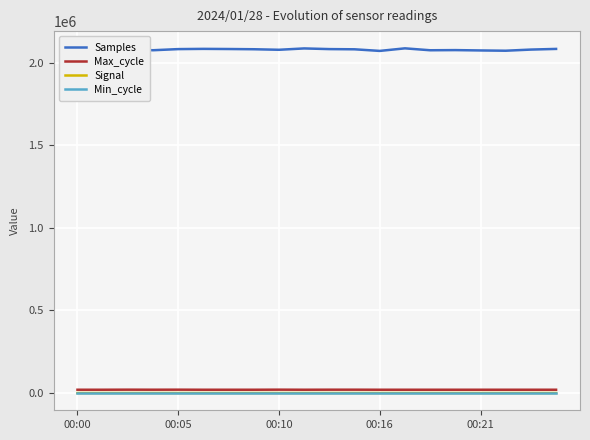

At which category is the sum across all series the highest?

13